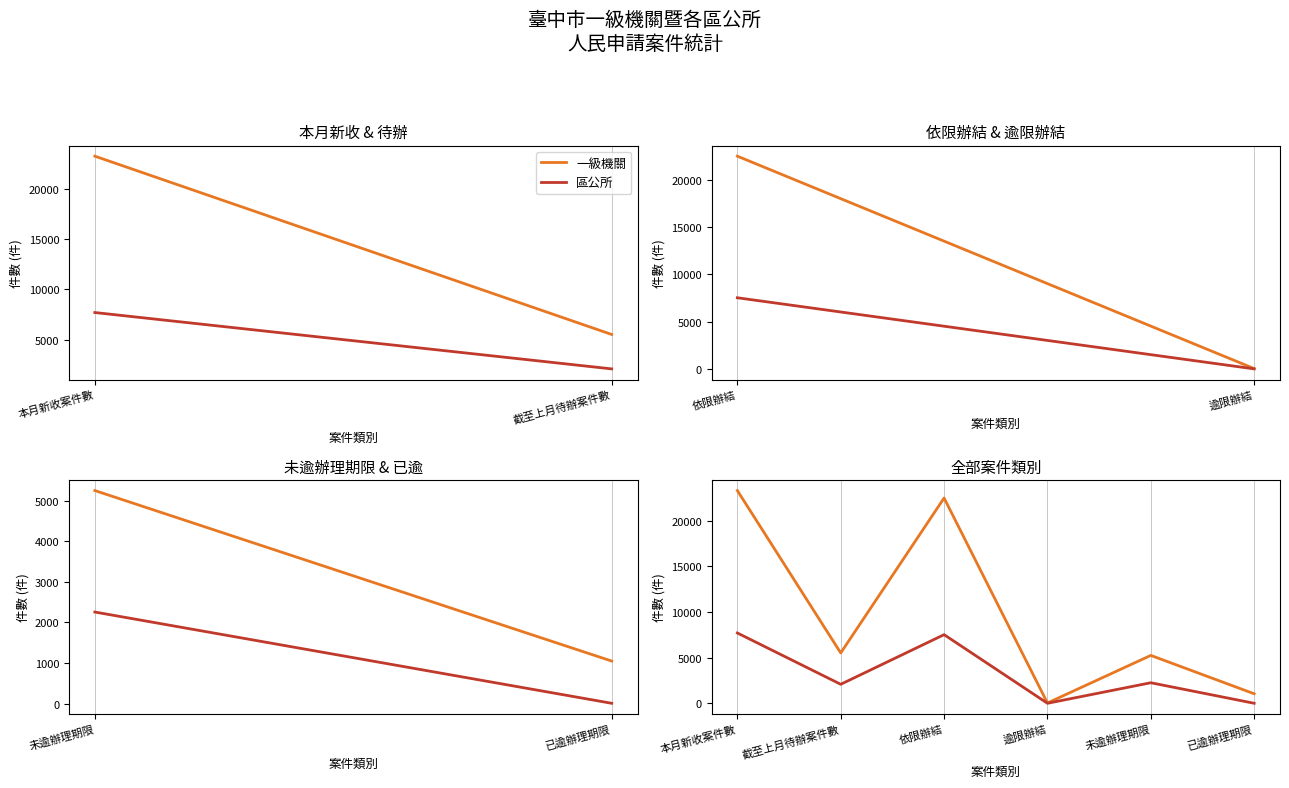

What is the greatest value displayed?

23284